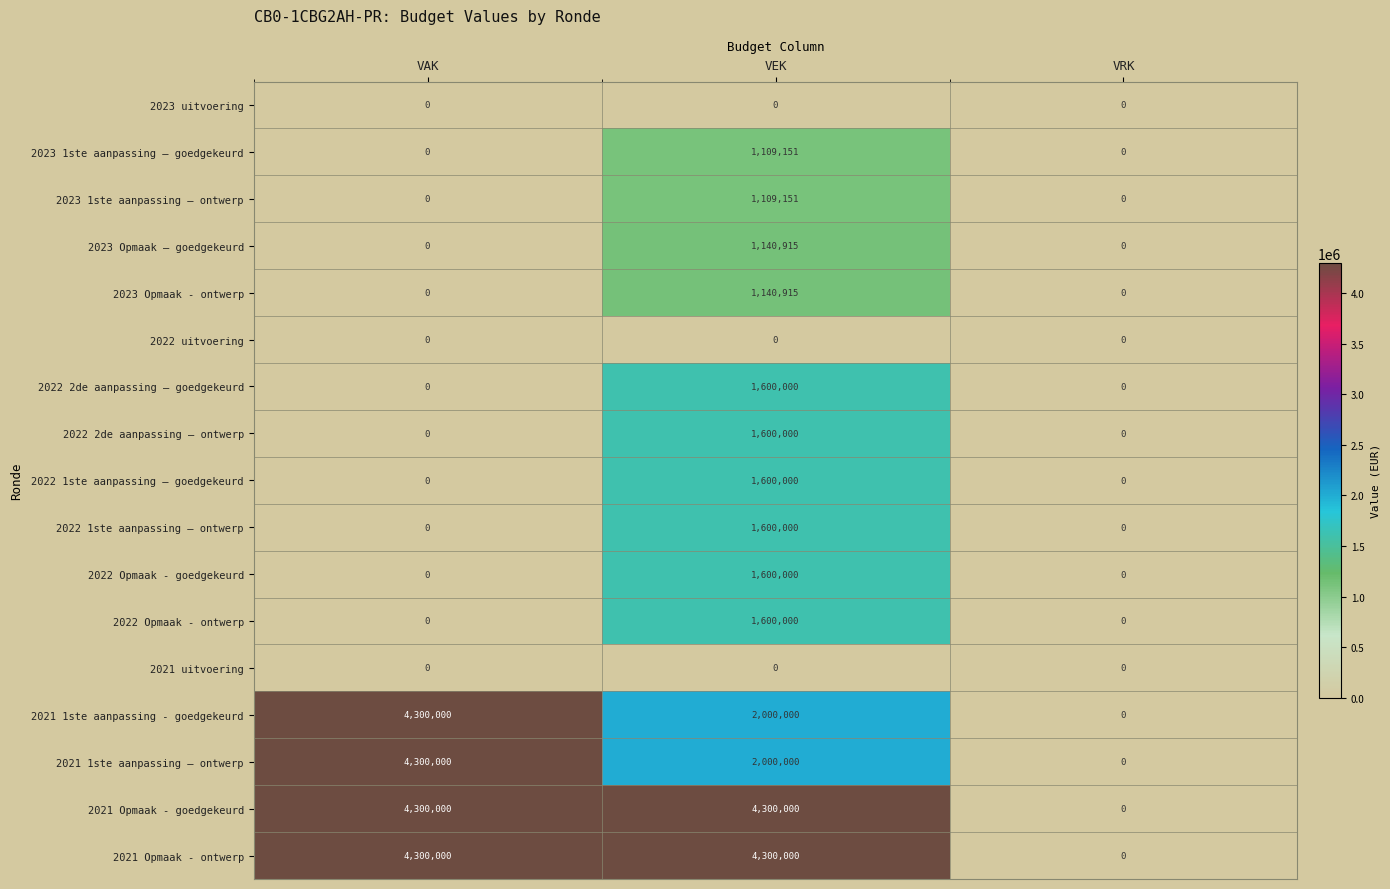

What is the greatest value displayed?

4300000